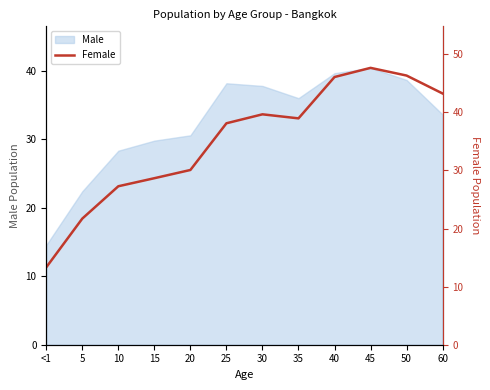

Count the number of categories in the chart.

12